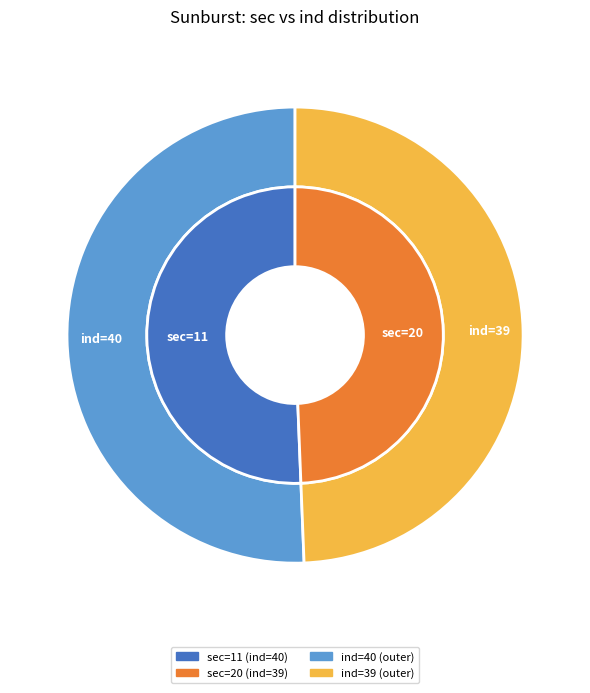

Is sec=20 (ind=39) the majority of the pie?

No